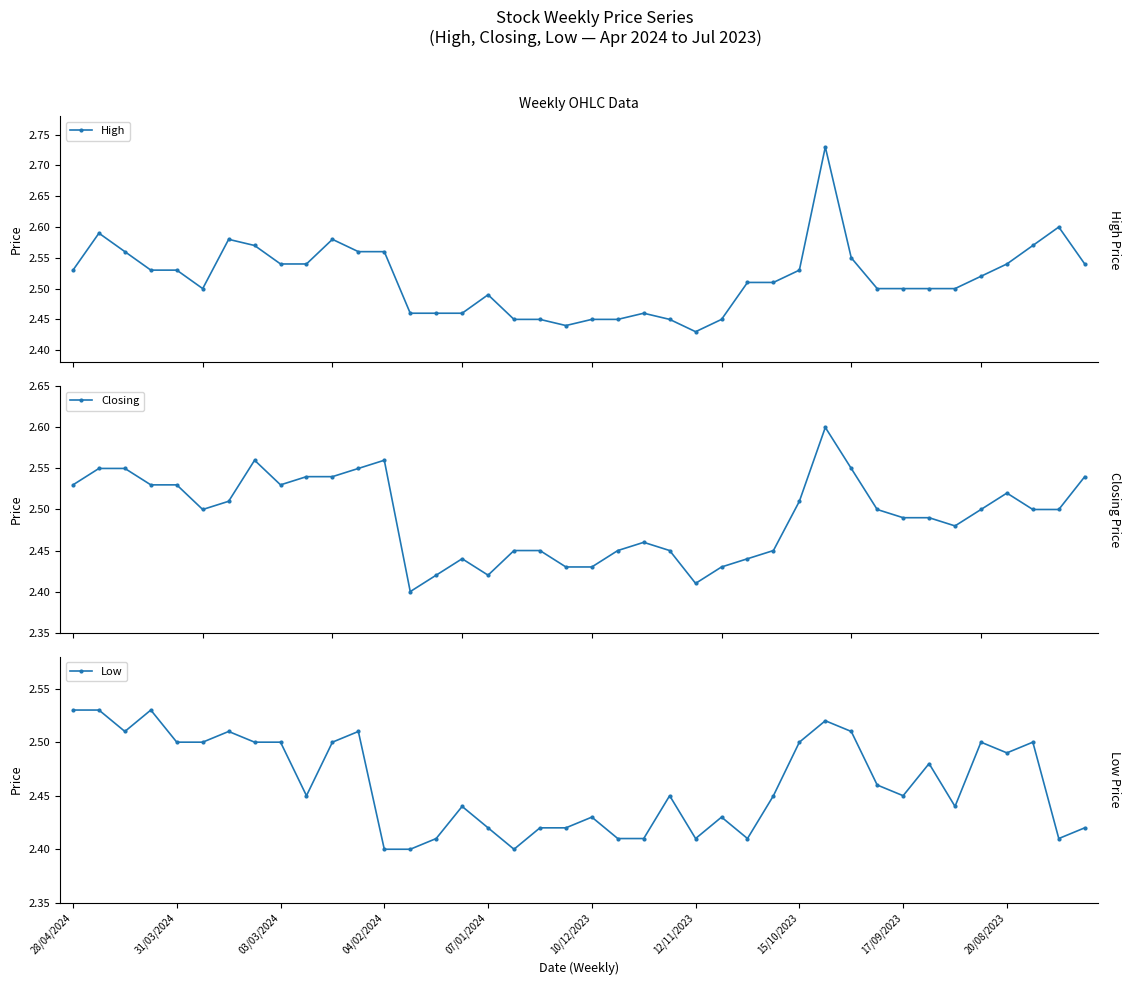

Which category has the highest value across all series?

29